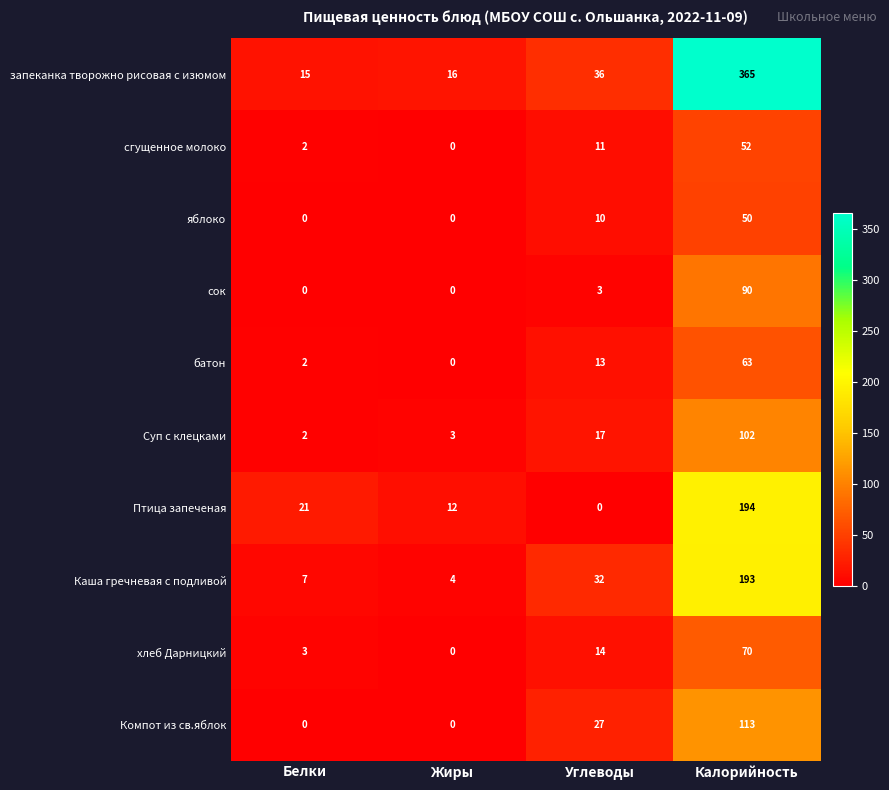

Which category has the highest value across all series?

Калорийность